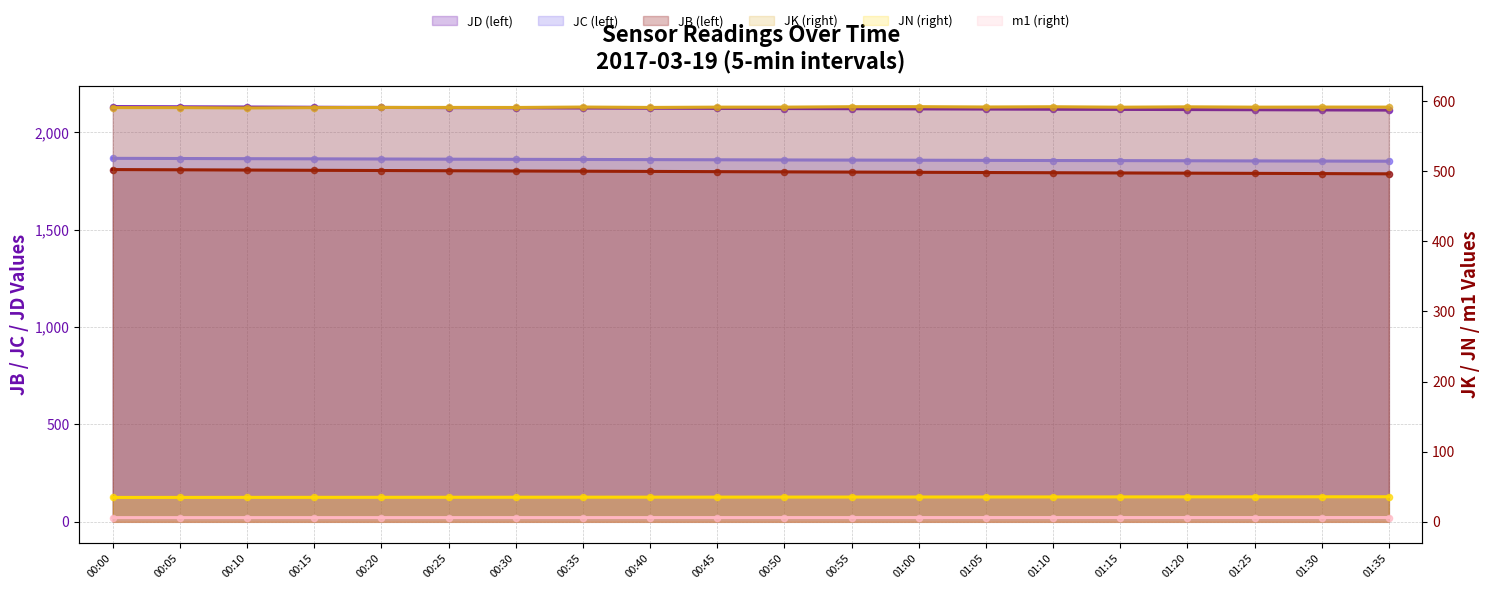

Which series reaches the minimum Y coordinate?

m1